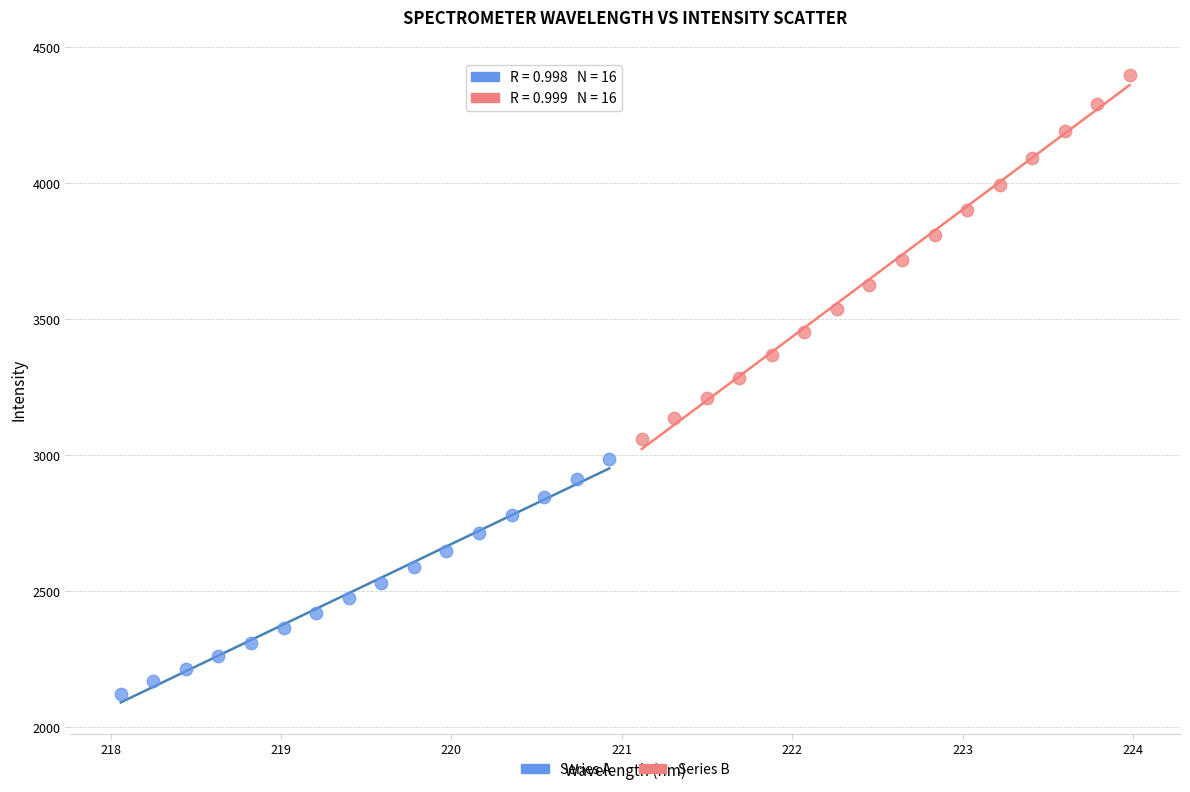

Which series contains the lowest Y value?

Series A